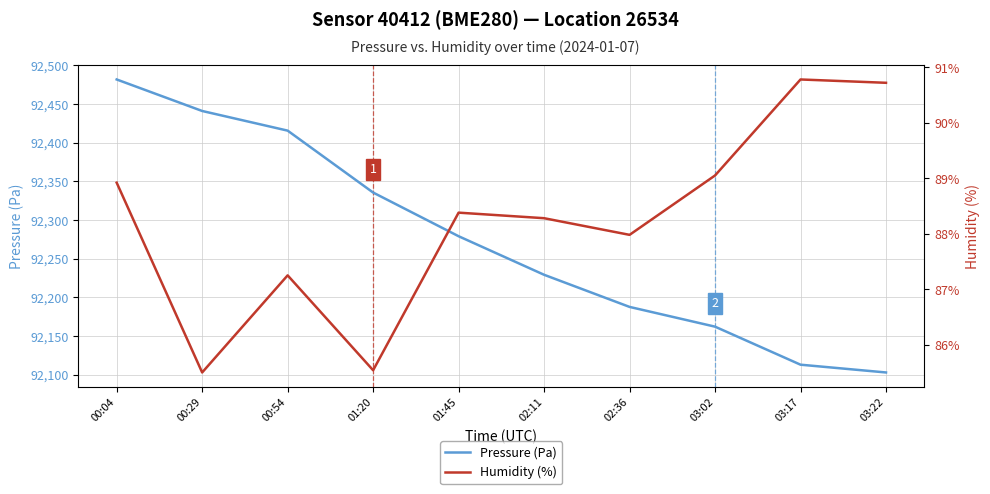

What is the difference between the highest and lowest values at 03:02?

92072.9